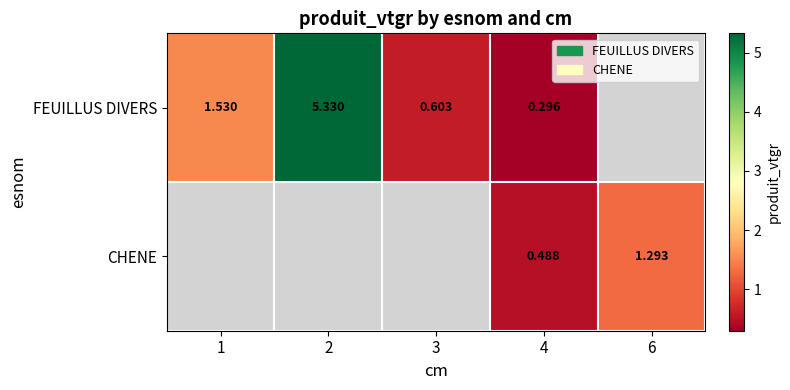

Rank the series by their average value, from highest to lowest.

FEUILLUS DIVERS, CHENE